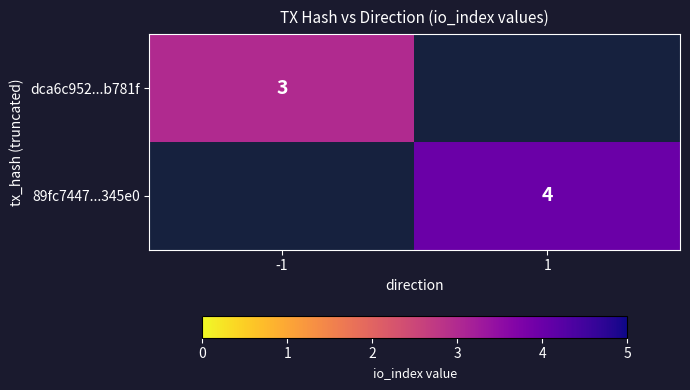

How many series are shown in this chart?

2